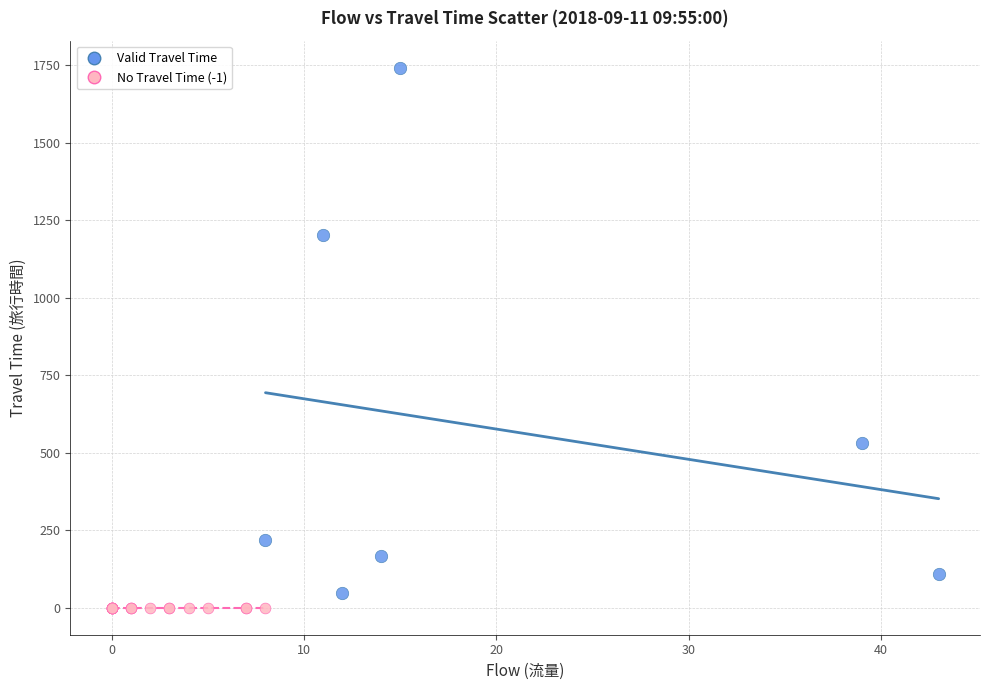

Which series reaches the maximum Y coordinate?

Valid Travel Time